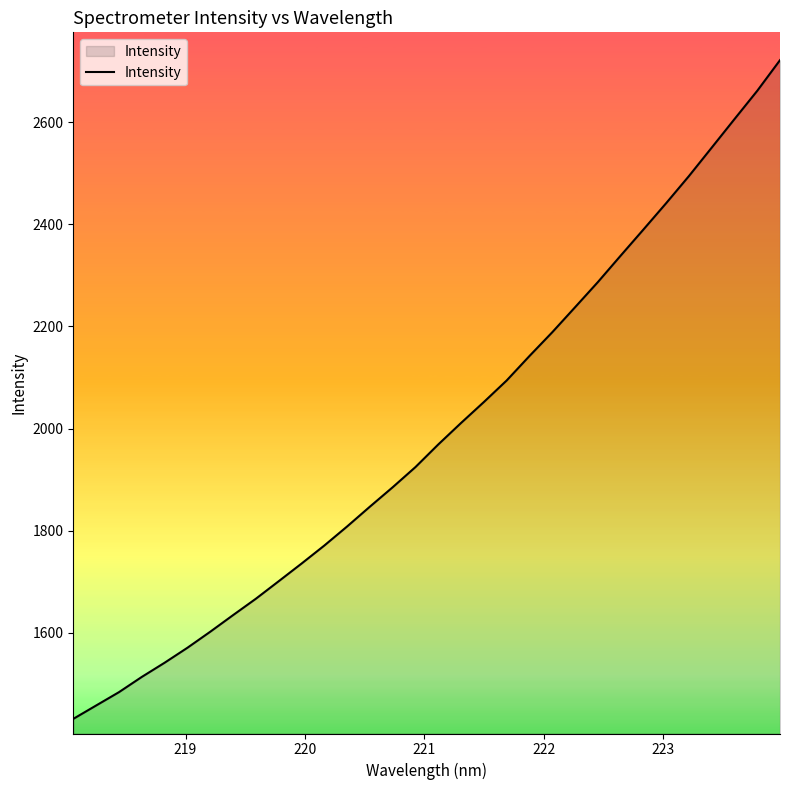

What is the minimum value shown in the chart?

1431.7